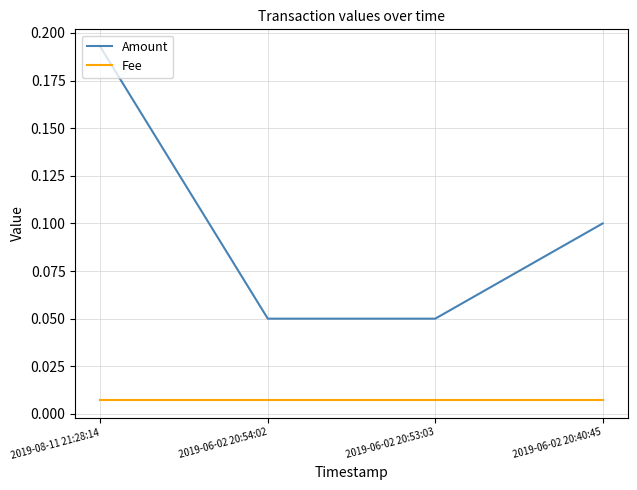

At which category does the chart reach its peak across all series?

2019-08-11 21:28:14